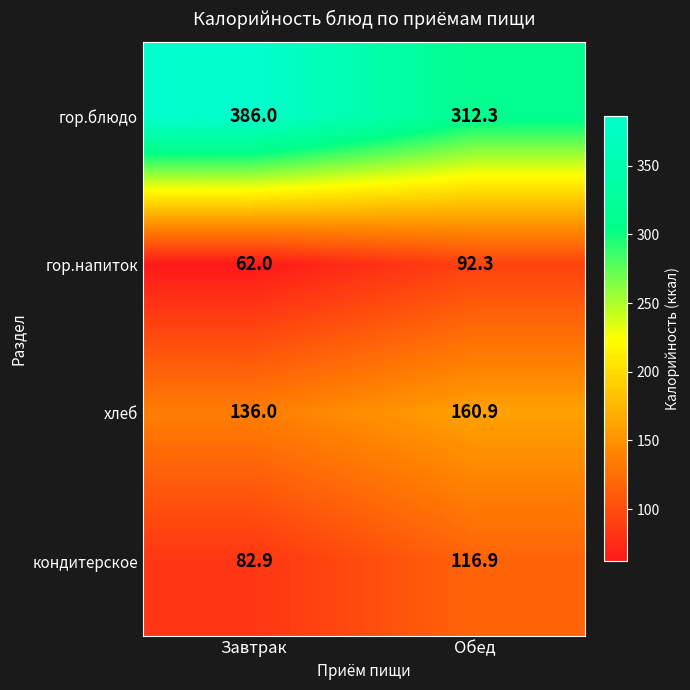

How many series are shown in this chart?

4